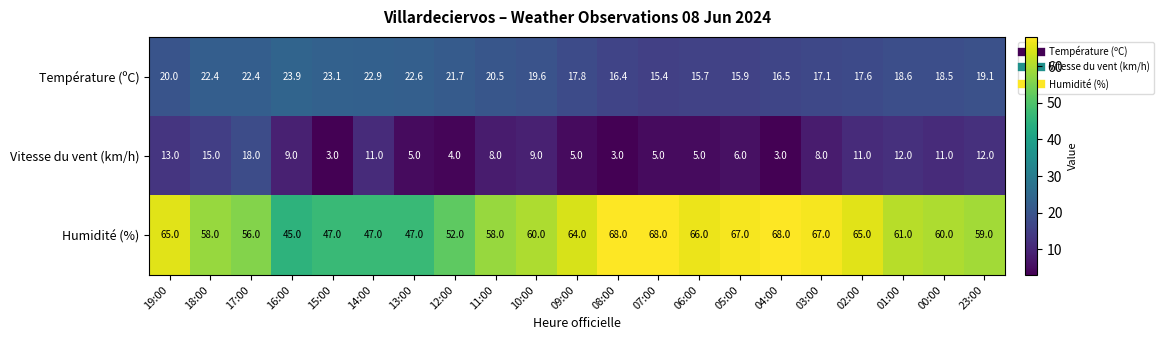

Which series has the widest spread of values?

Humidité (%)